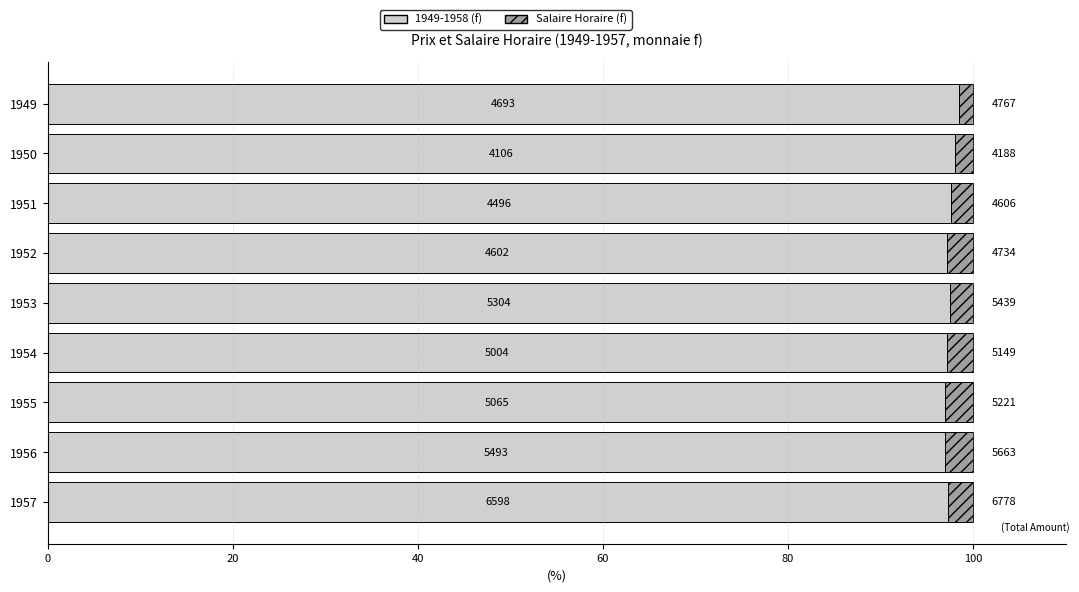

What is the lowest value of the 1949-1958 (f) series?

97.0